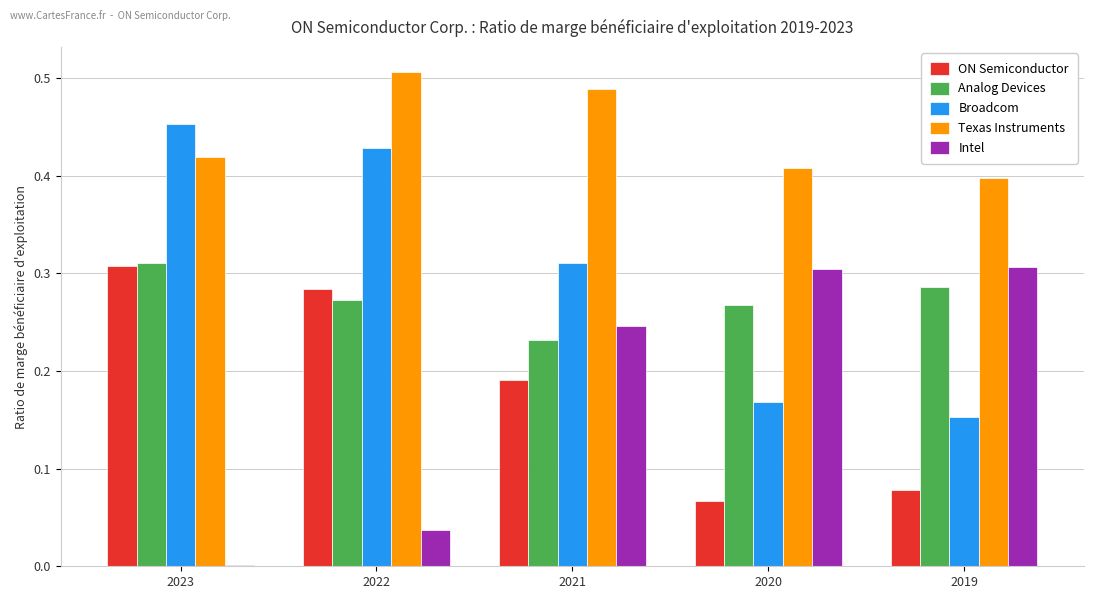

Is the value of Analog Devices at 2019 greater than the value of Intel at 2022?

Yes